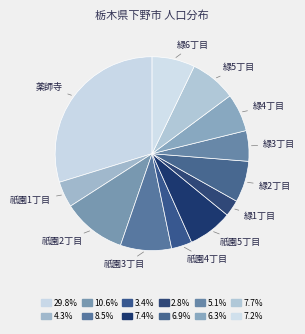

The 緑2丁目 slice represents 1% of the pie. True or false?

False